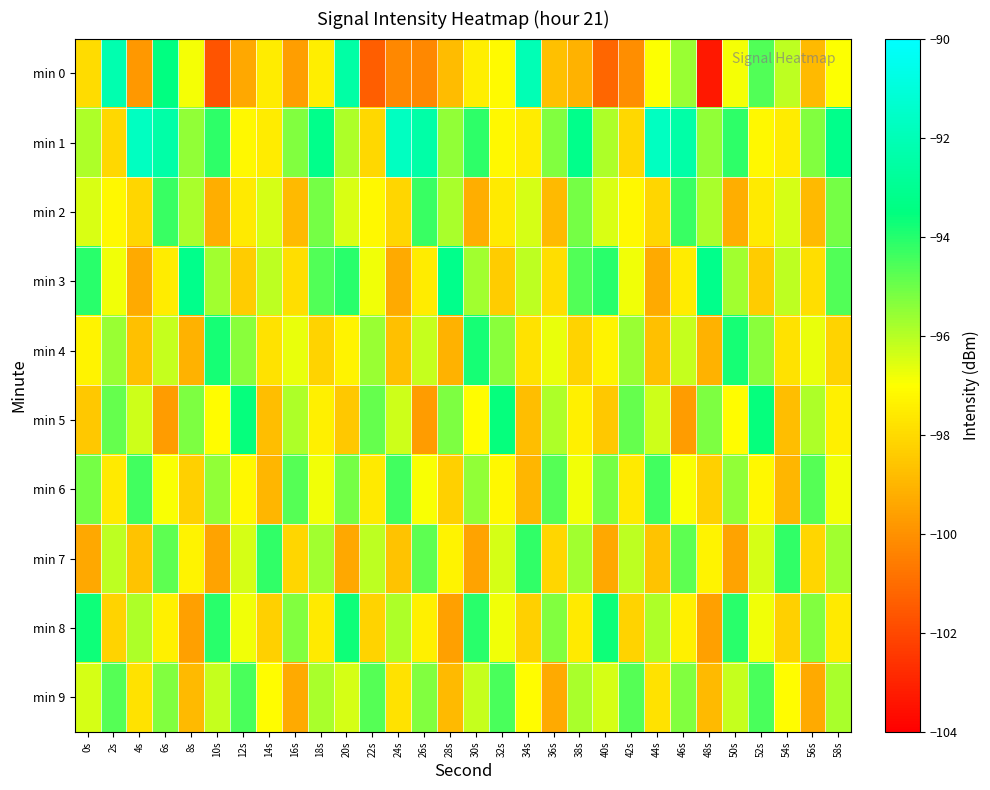

What is the spread (max minus min) of values at 38s?

5.9